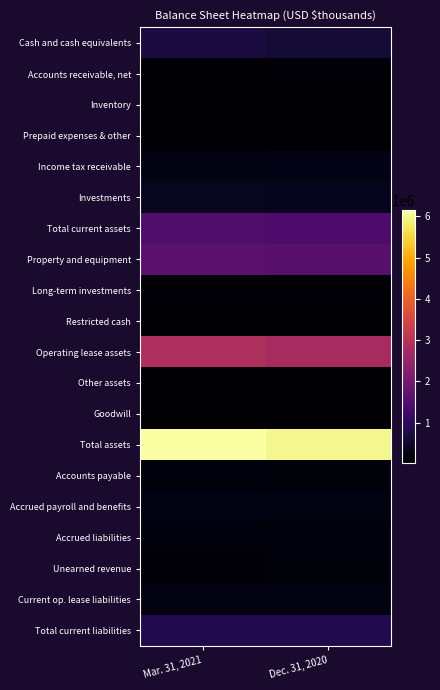

Which has a higher value, Mar. 31, 2021 or Dec. 31, 2020?

Mar. 31, 2021